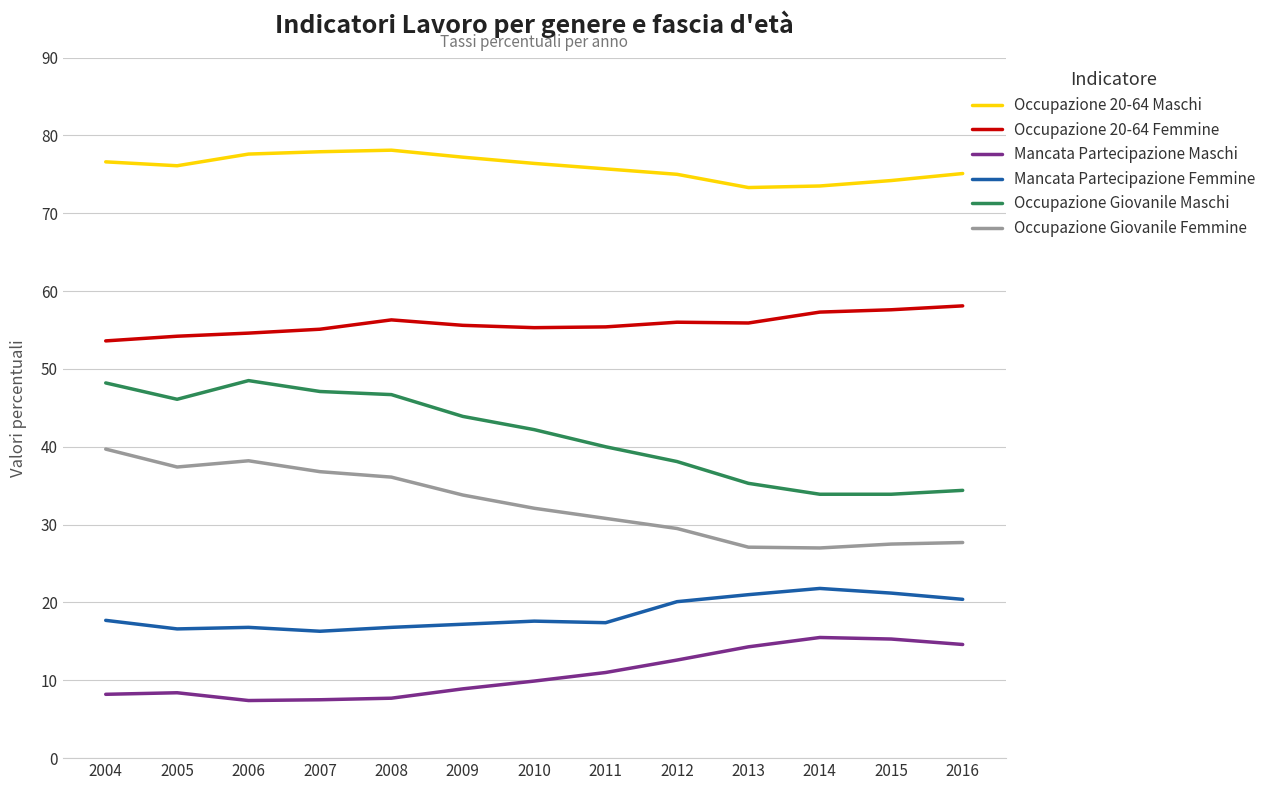

What is the maximum value shown in the chart?

78.1